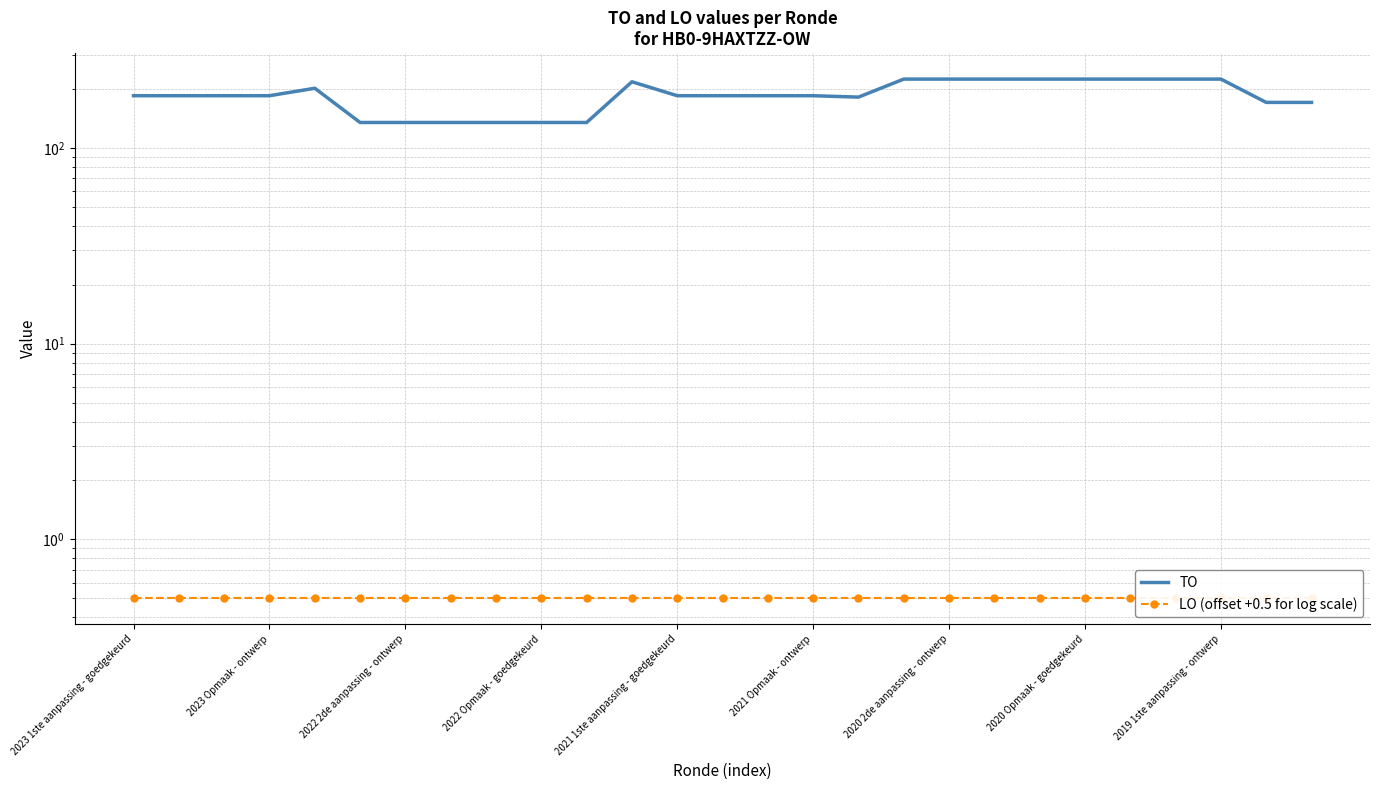

Between 10 and 25, which series saw the biggest shift?

TO